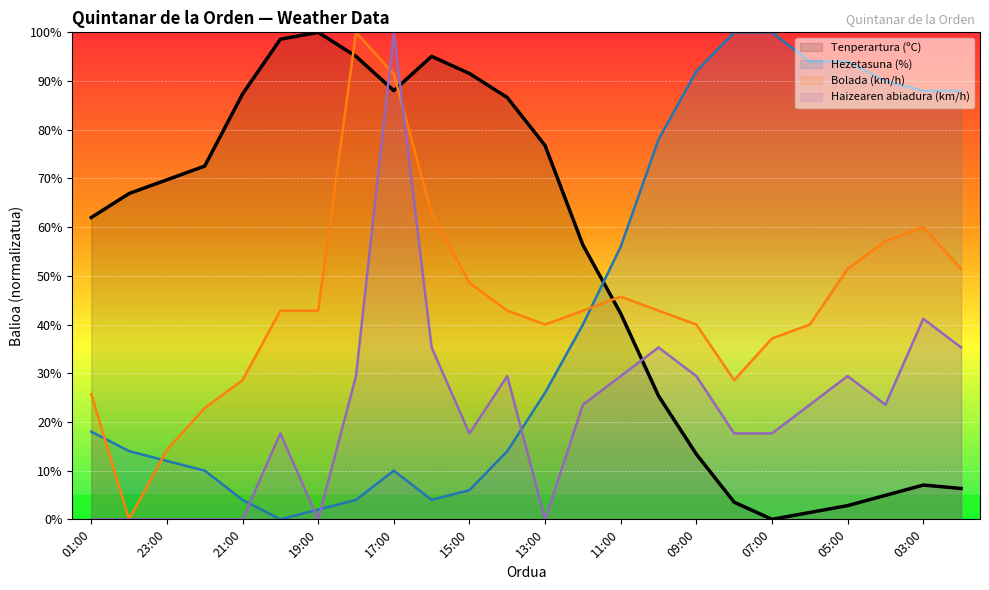

True or false: Tenperartura (ºC) has more than 2 points higher than both neighbors.

True